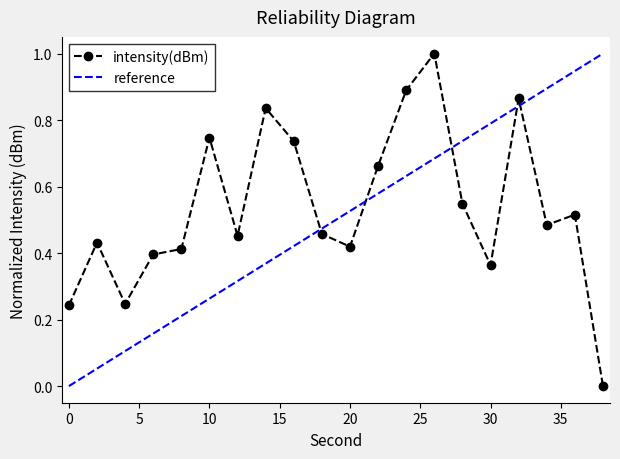

What is the difference between the maximum and minimum values in the reference series?

1.0